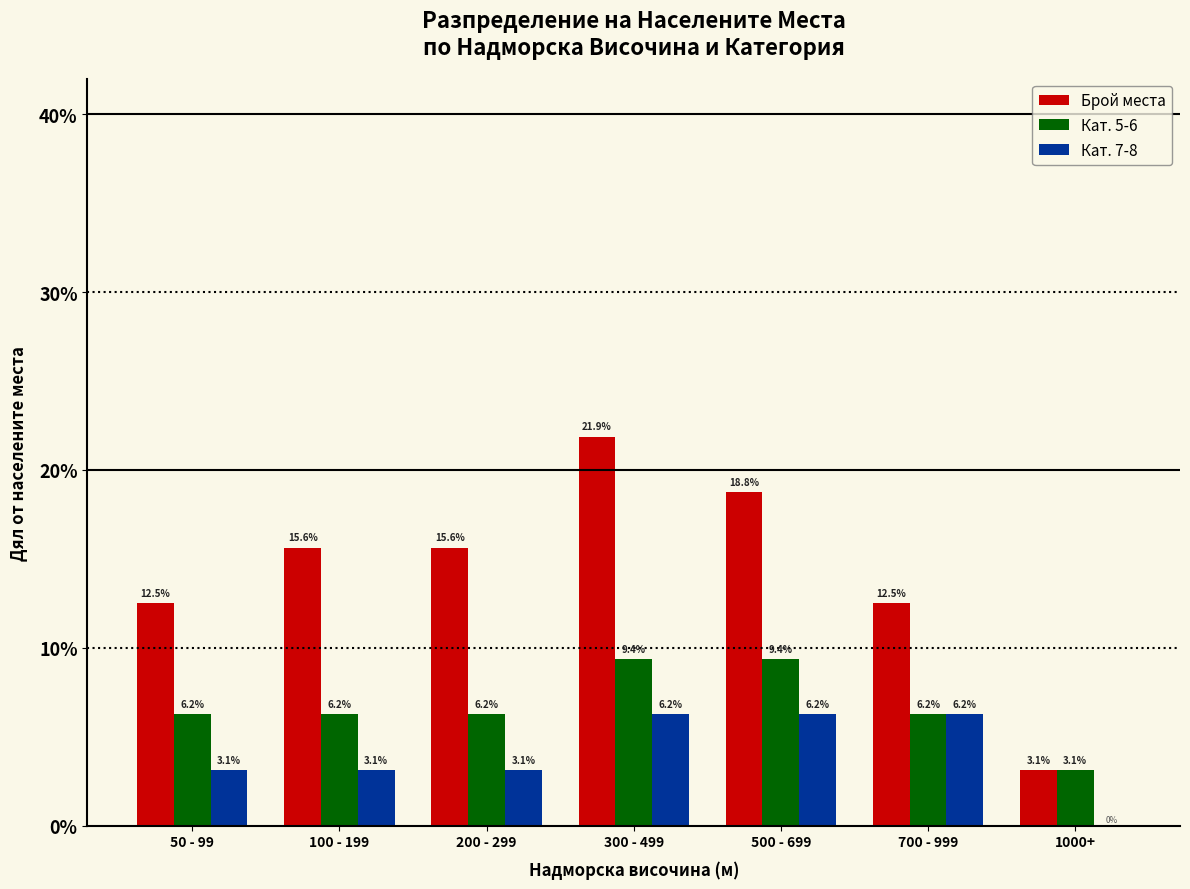

What are all the series names shown in the legend?

Брой места, Кат. 5-6, Кат. 7-8